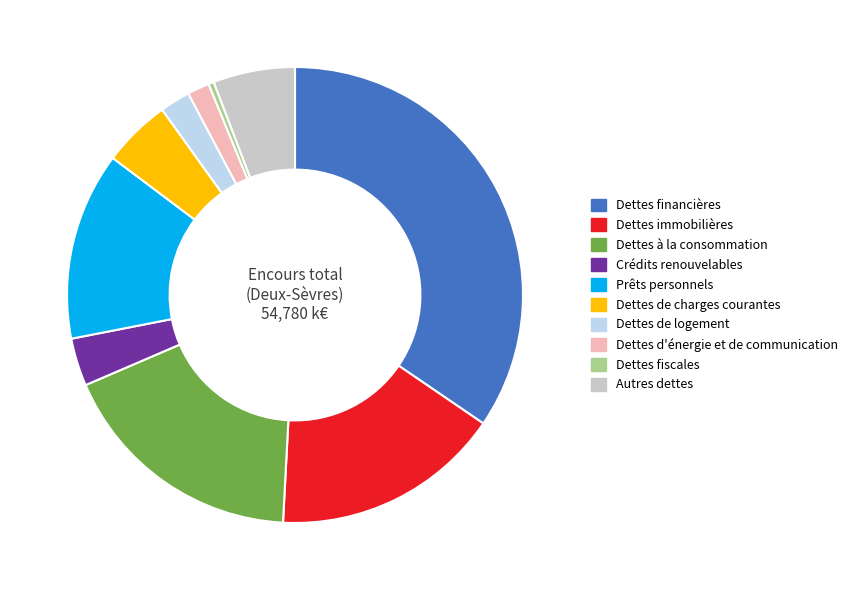

How many slices are in this pie chart?

10